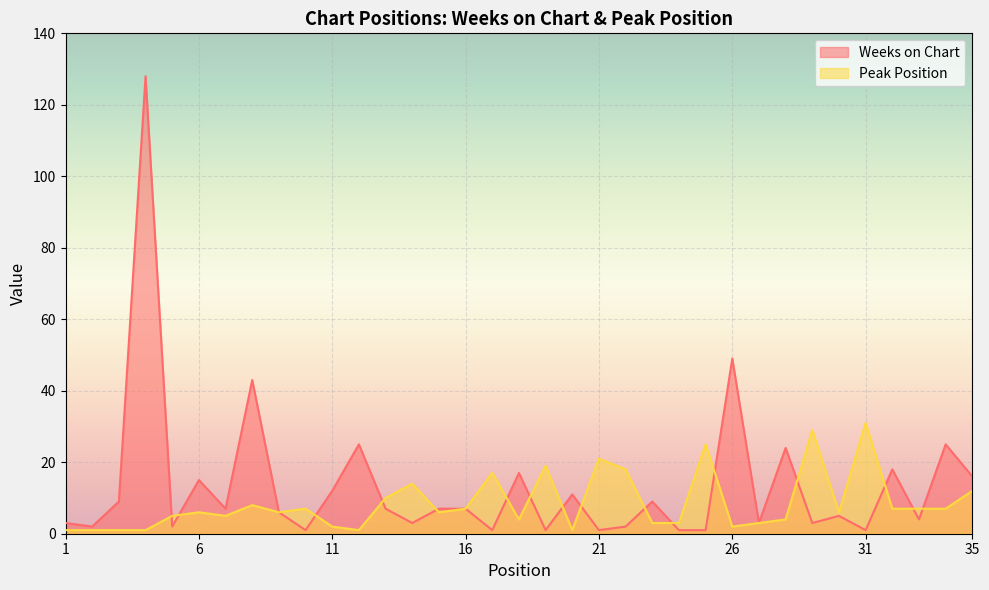

List the labels in order of Weeks on Chart value, smallest first.

10, 17, 19, 21, 24, 25, 31, 2, 5, 22, 1, 14, 27, 29, 33, 30, 9, 7, 13, 15, 16, 3, 23, 20, 11, 6, 35, 18, 32, 28, 12, 34, 8, 26, 4